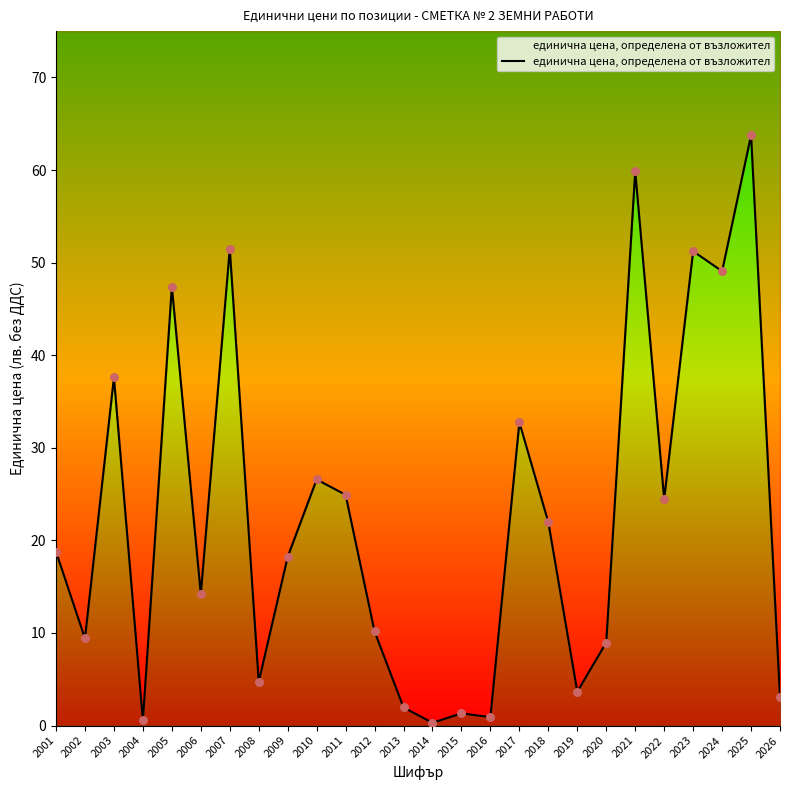

Which has a higher value, 2025 or 2016?

2025